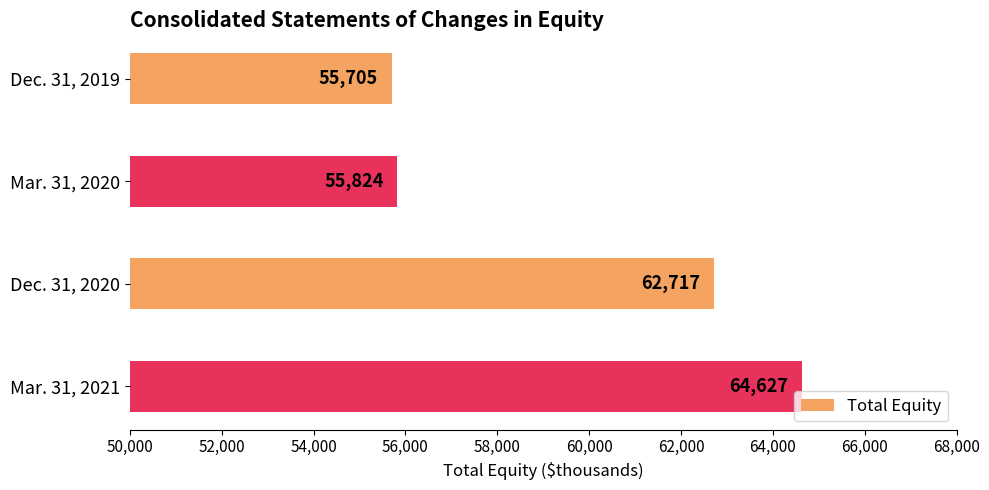

List the labels in order of value, smallest first.

Dec. 31, 2019, Mar. 31, 2020, Dec. 31, 2020, Mar. 31, 2021